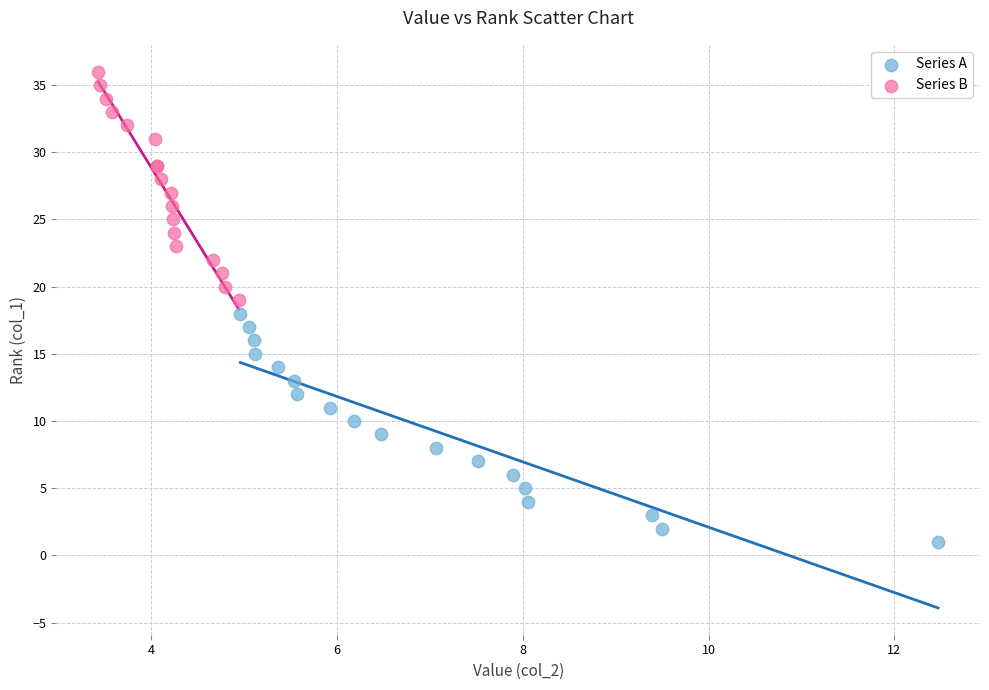

Which series contains the highest Y value?

Series B